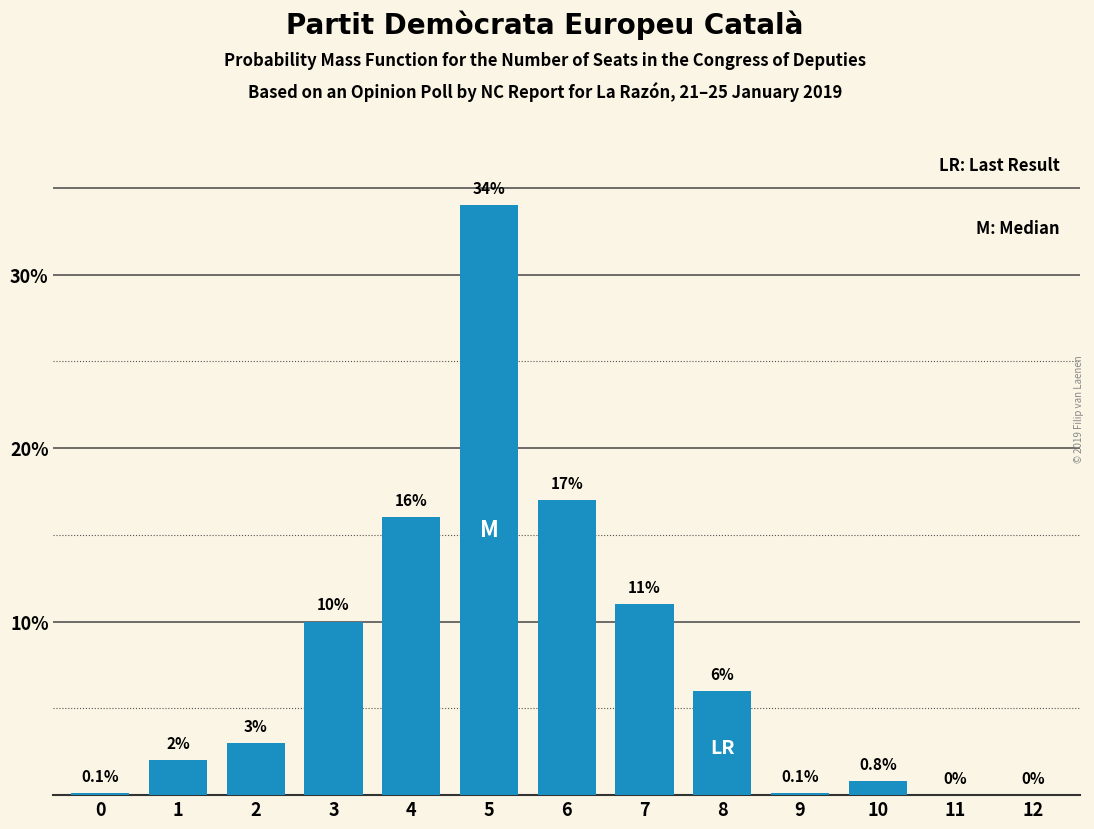

Reading left to right, list all the values displayed in this chart.

0=0.1	1=2.0	2=3.0	3=10.0	4=16.0	5=34.0	6=17.0	7=11.0	8=6.0	9=0.1	10=0.8	11=0.0	12=0.0